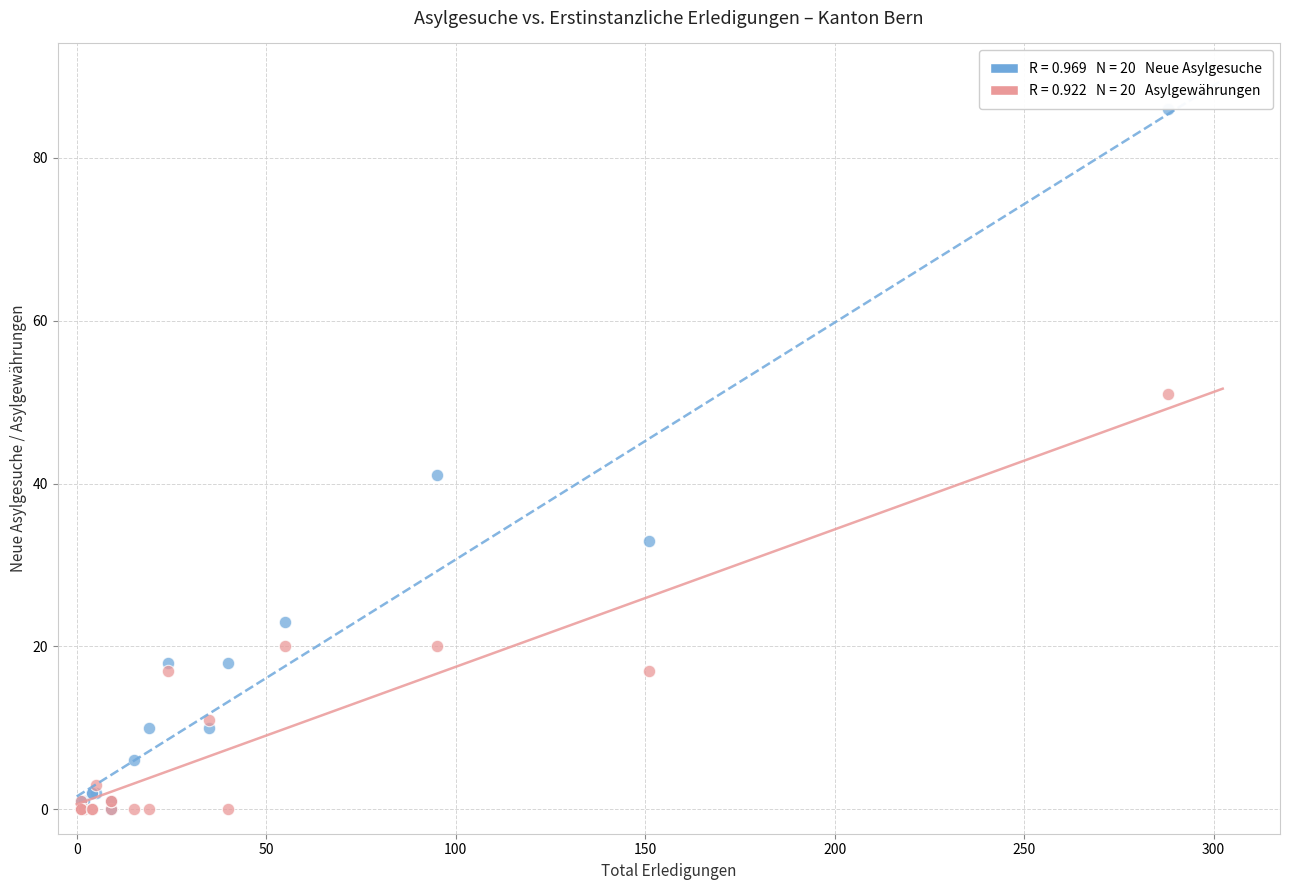

Across all series, what Y value is closest to 43?

41